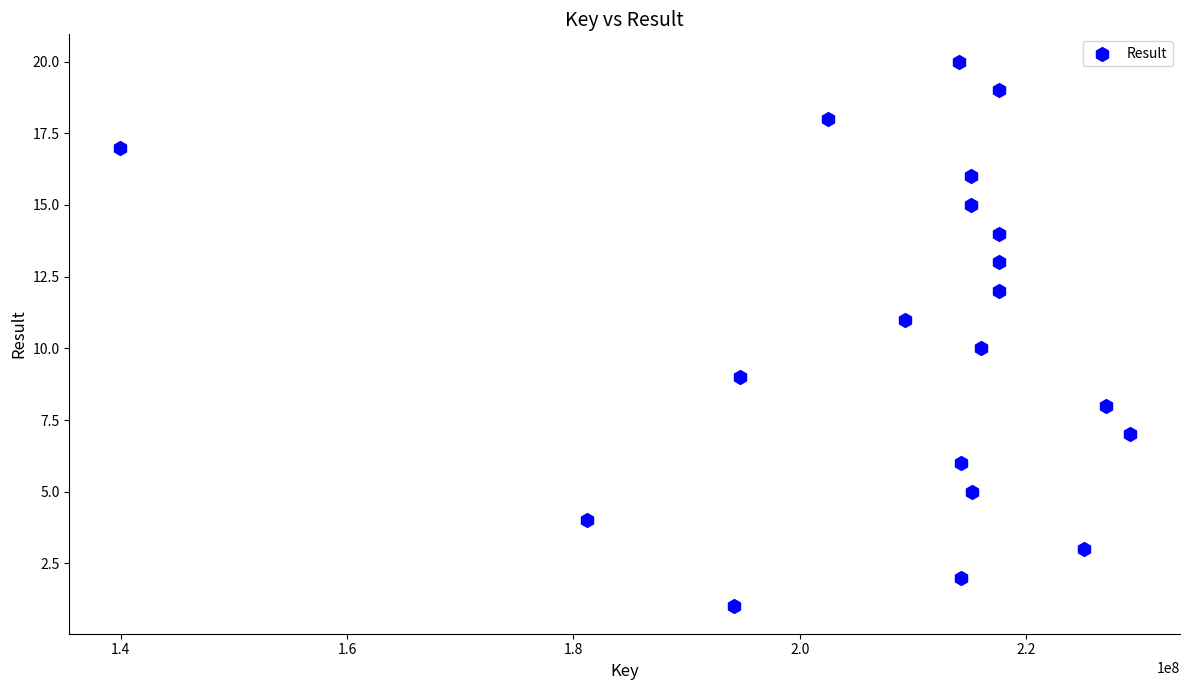

What is the range of X values (max minus min)?

89200205